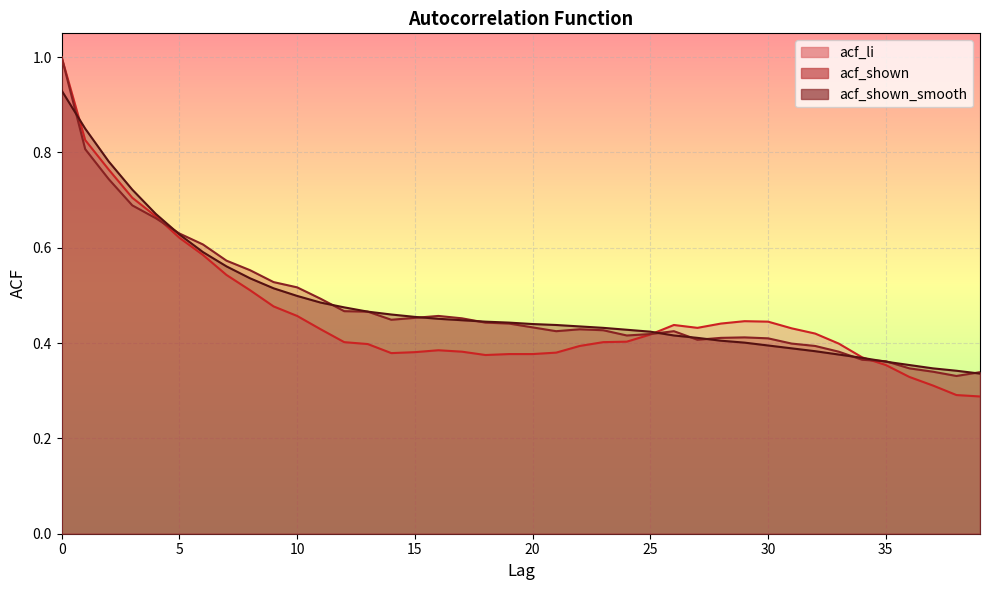

What is the total value across all series at 39?

1.0